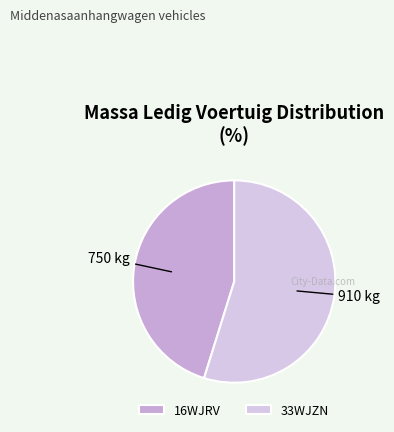

How many segments does this pie chart have?

2